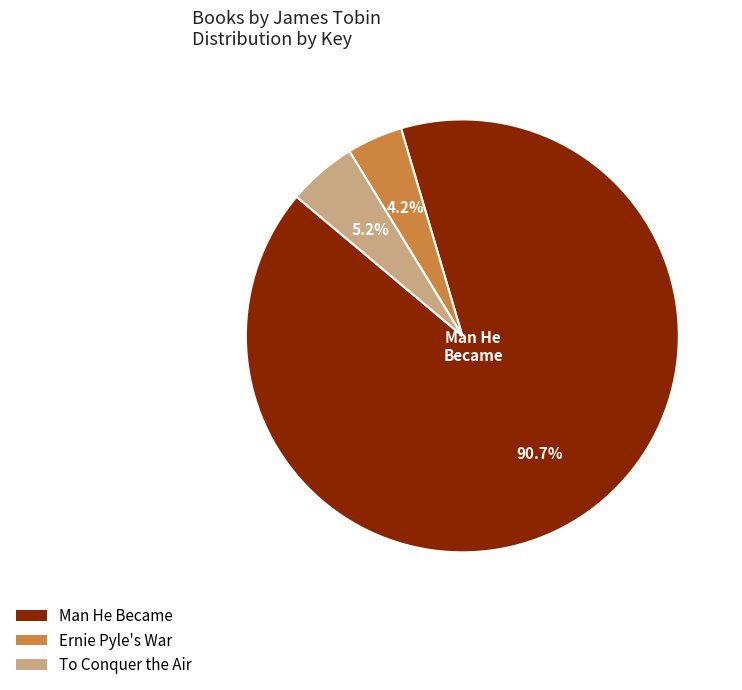

Combined, do Man He Became and To Conquer the Air account for over 50%?

Yes